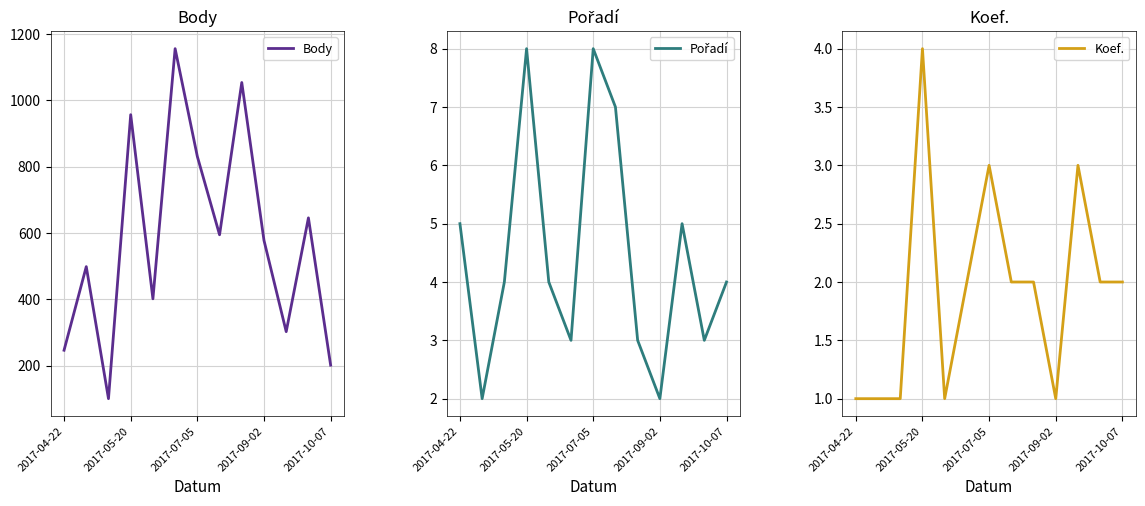

How many interior local peaks does the Koef. series have?

3